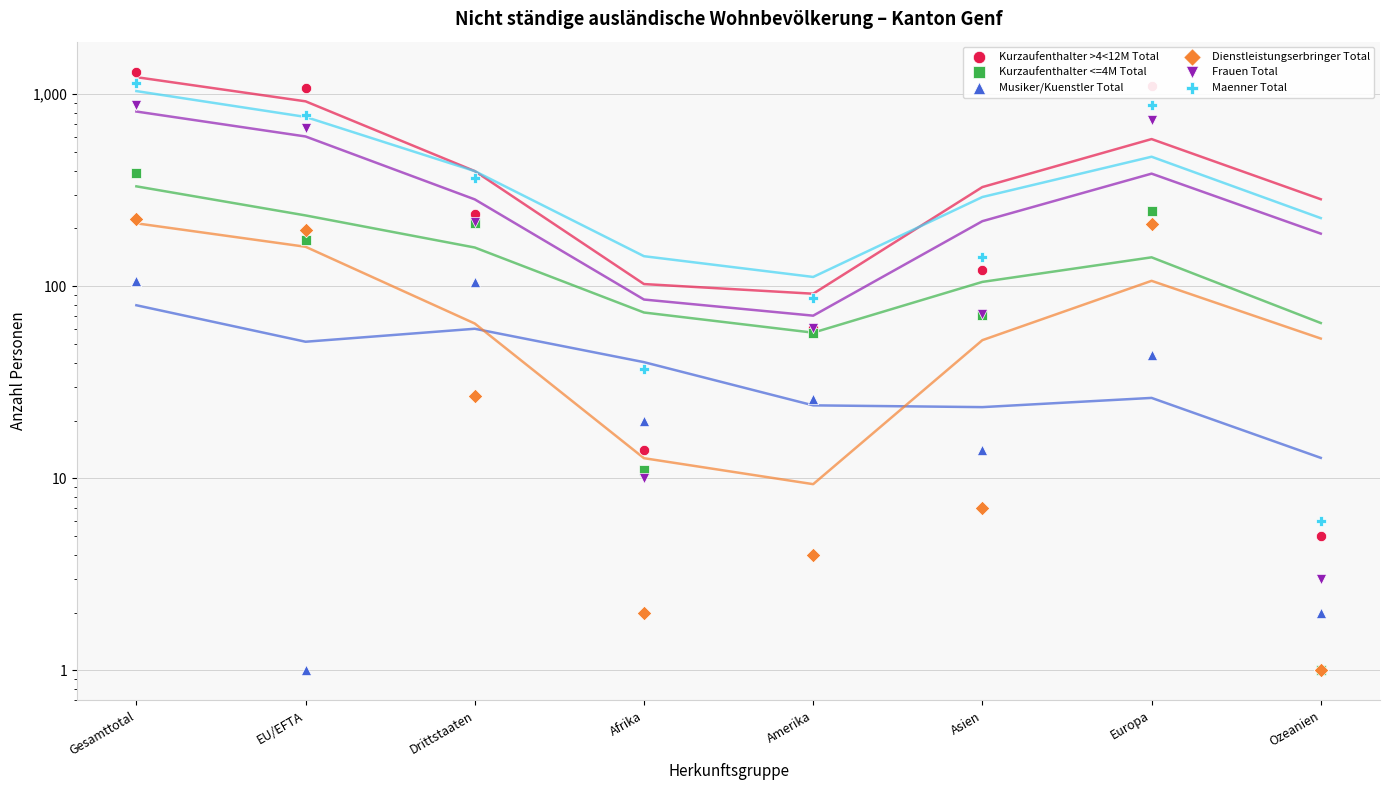

At which category is the sum across all series the highest?

Gesamttotal